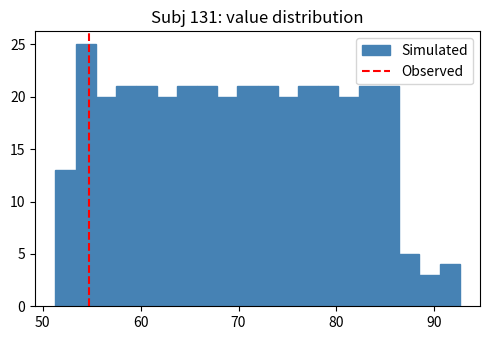

Read against the x-axis, roughly where is the centre of the tallest bar?

54